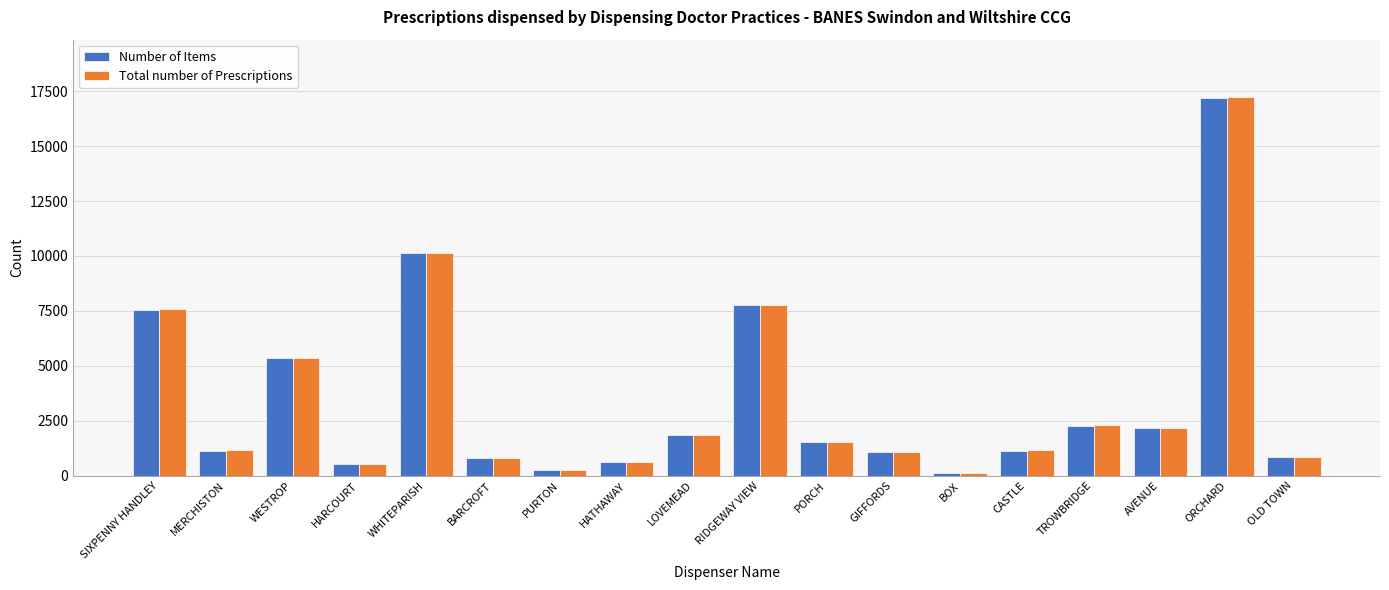

What is the label of the 14th bar from the right?

WHITEPARISH